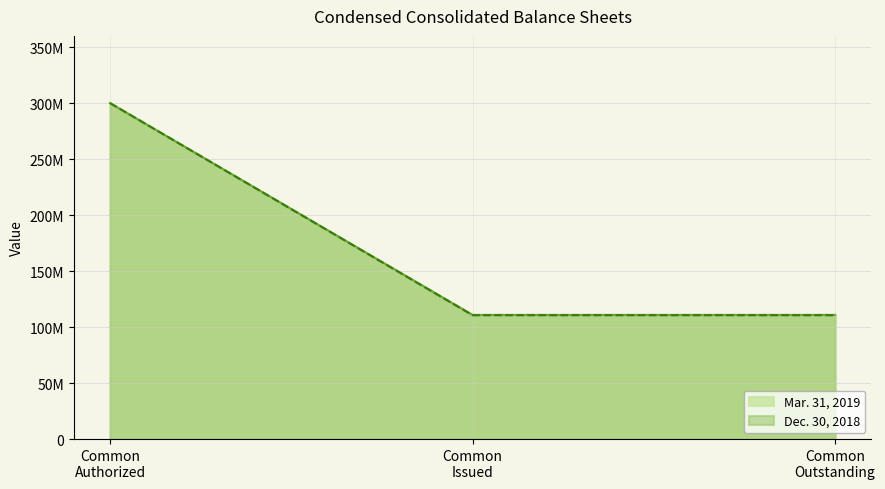

What is the highest value of the Dec. 30, 2018 series?

300000000